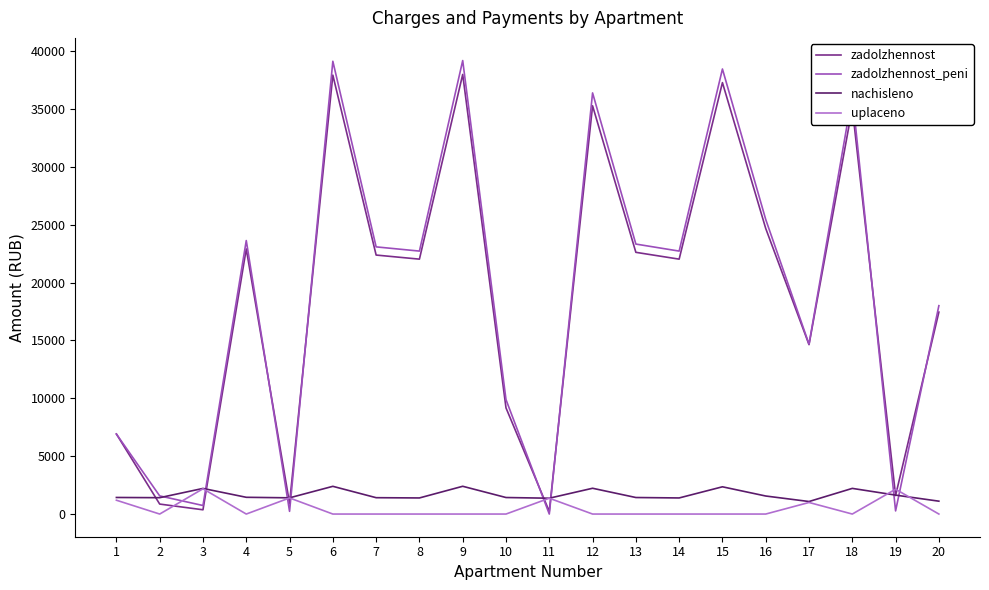

How many values in the zadolzhennost series are below 22027?

9